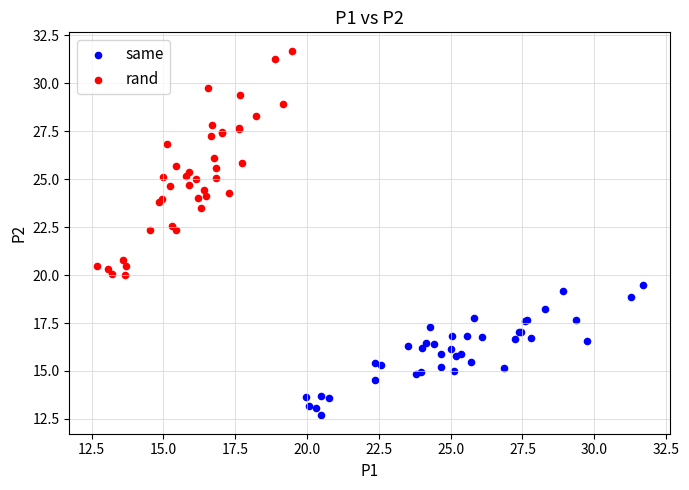

Which series has the widest spread of Y values?

rand